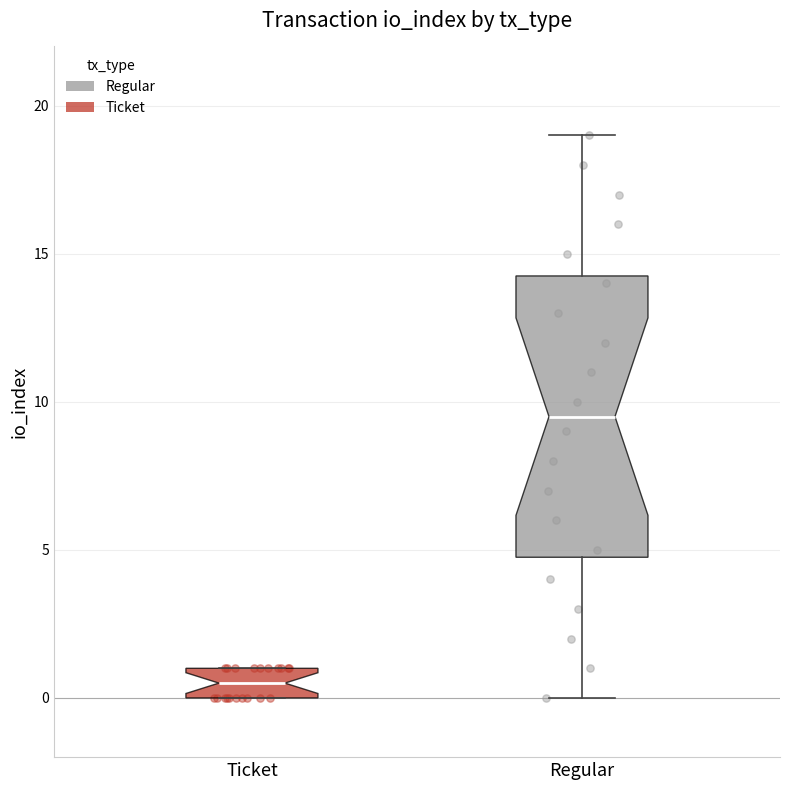

Comparing the boxes themselves (not the whiskers), which one is the tallest?

Regular